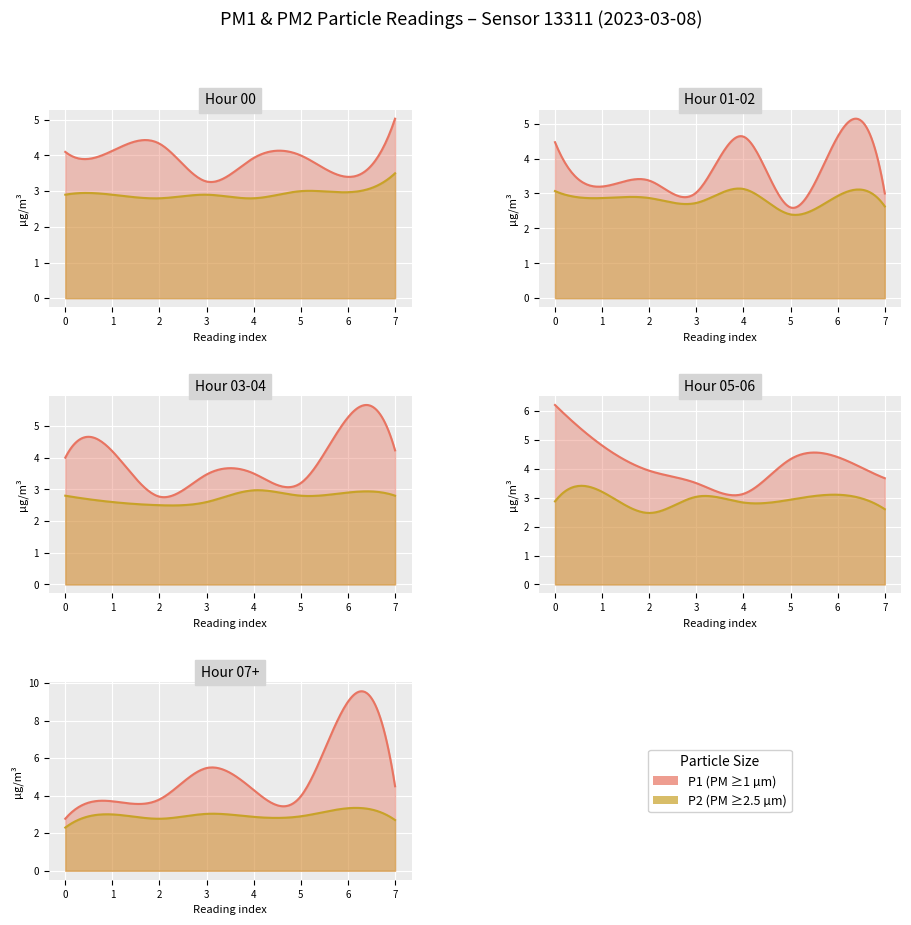

What are all the series names shown in the legend?

P1, P2